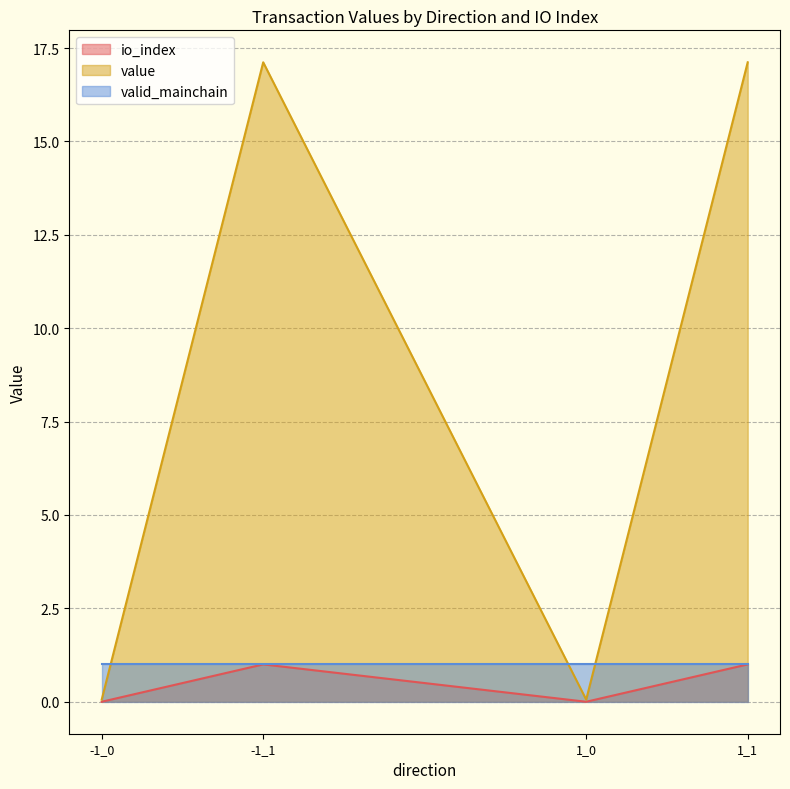

True or false: value and io_index cross at least once.

False